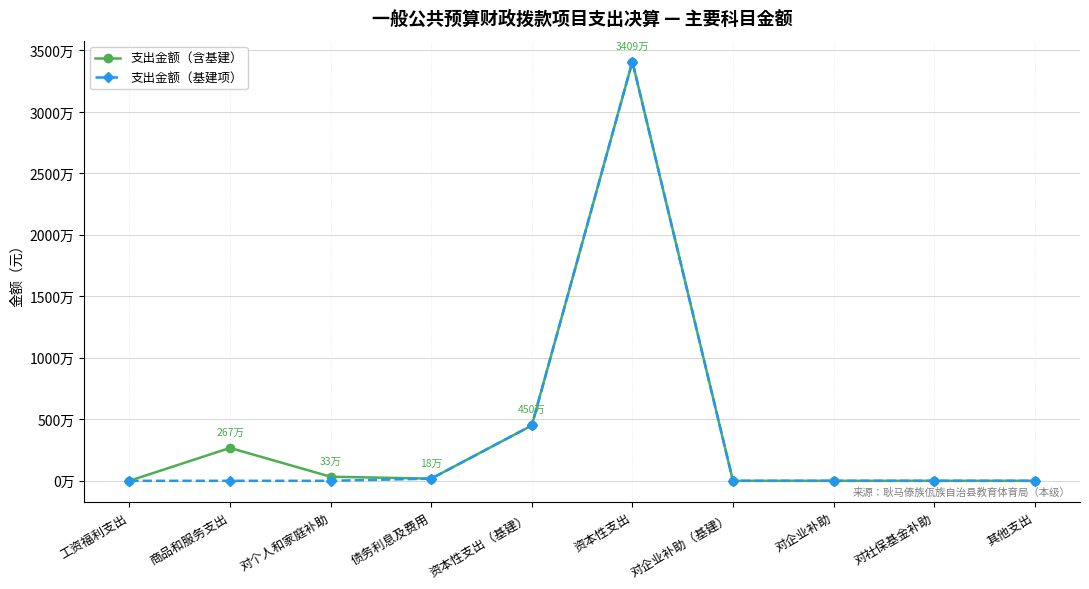

Rank the series by their maximum value, from highest to lowest.

支出金额（含基建）, 支出金额（基建项）